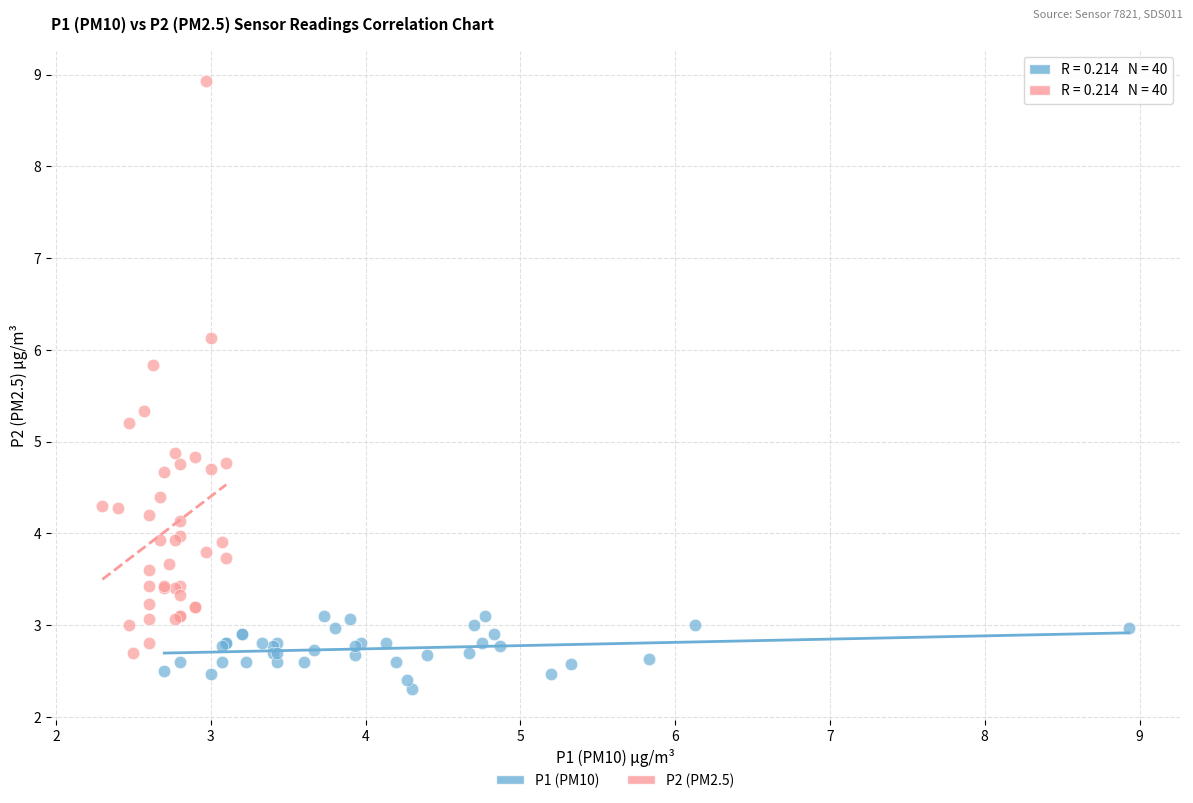

Which series contains the lowest Y value?

P1 (PM10)